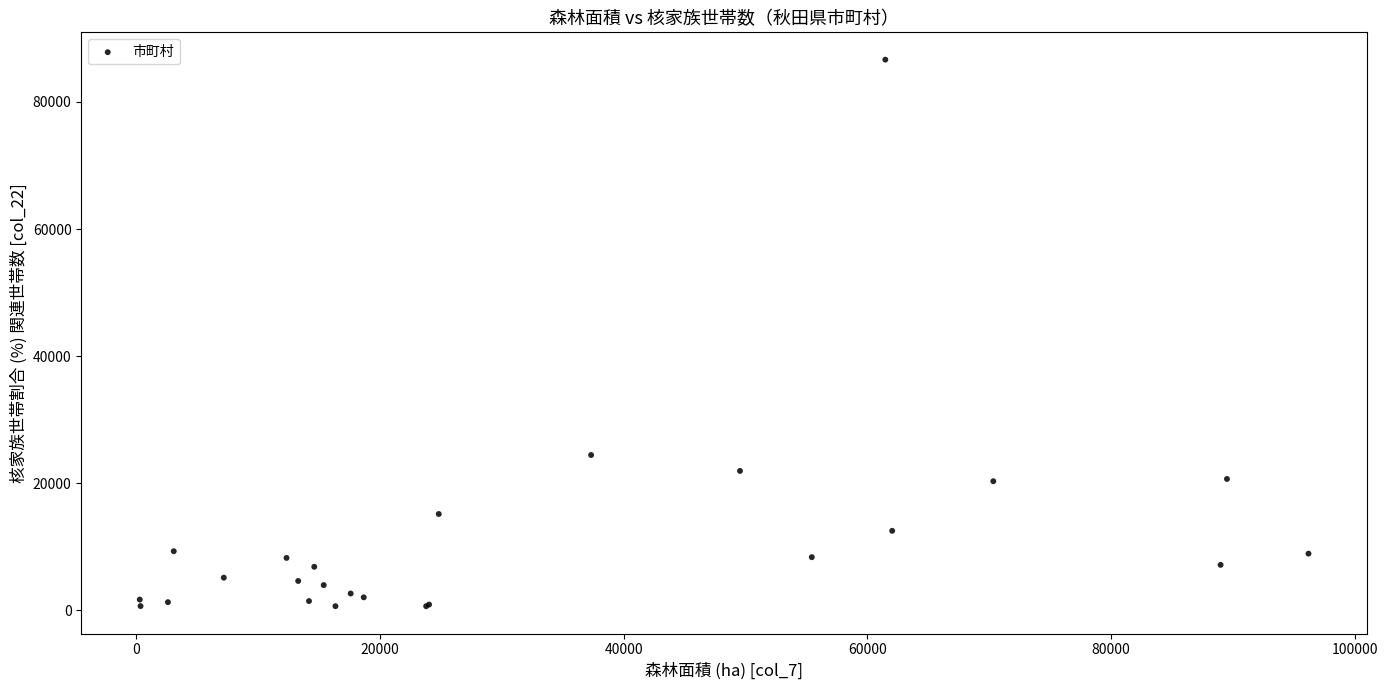

What Y value in the scatter plot is closest to 43651?

24442